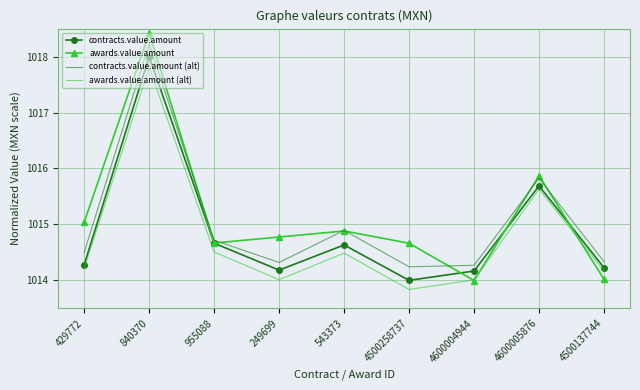

Which series changed the most between 429772 and 955088?

contracts.value.amount